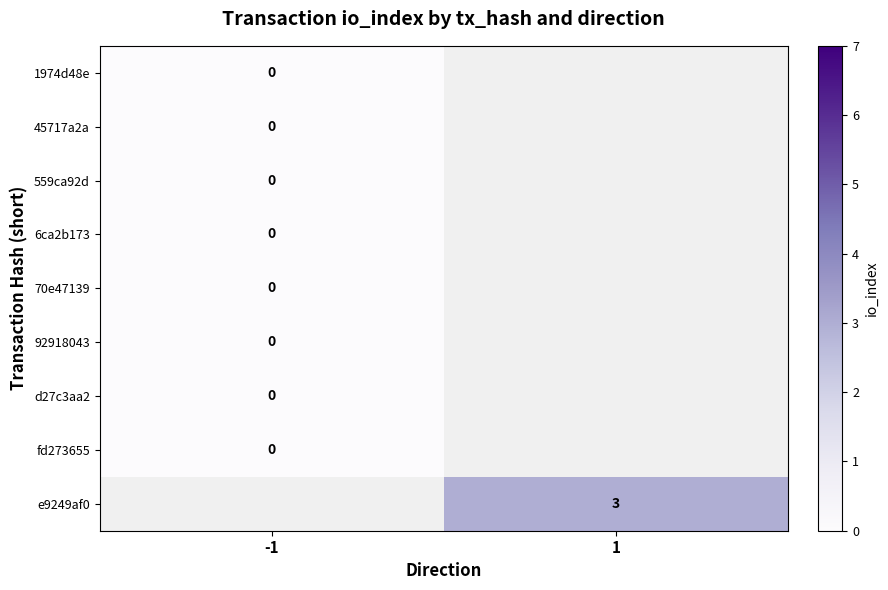

Count the number of data series in this chart.

9